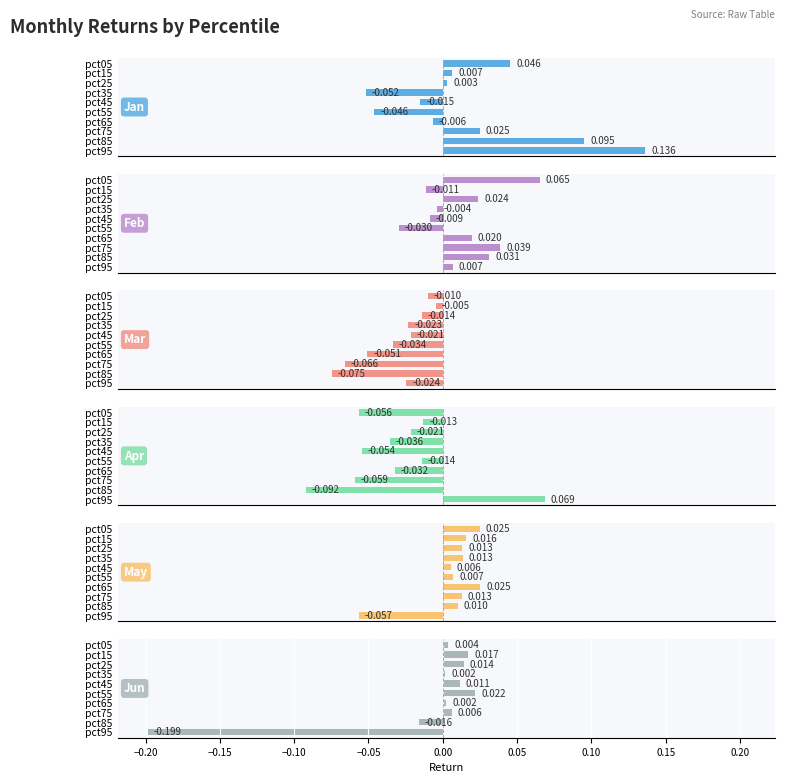

Are the bars horizontal?

Yes